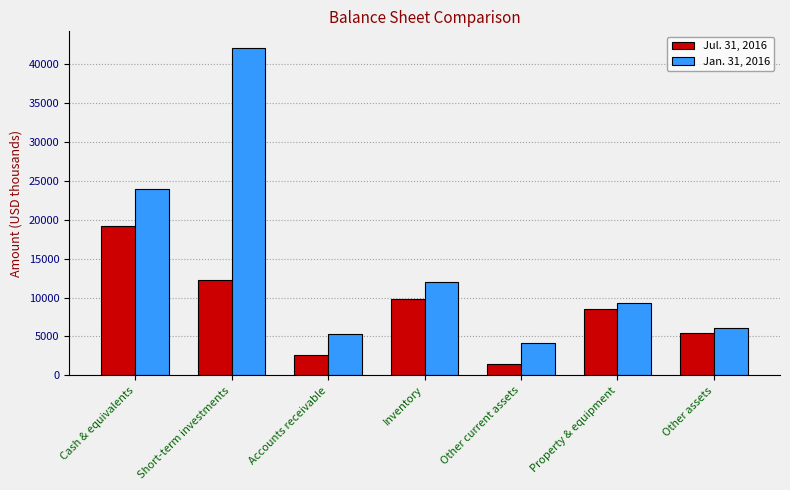

Is the value of Jul. 31, 2016 at Cash & equivalents greater than the value of Jan. 31, 2016 at Other current assets?

Yes